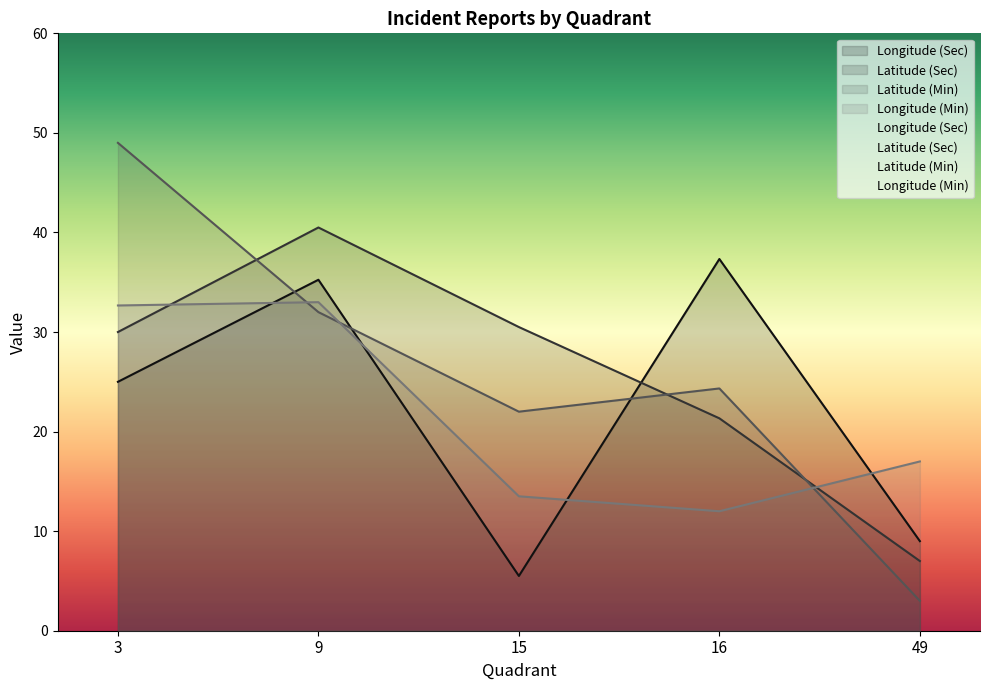

After their last crossing, which series has the higher values: Longitude (Min) or Longitude (Sec)?

Longitude (Min)